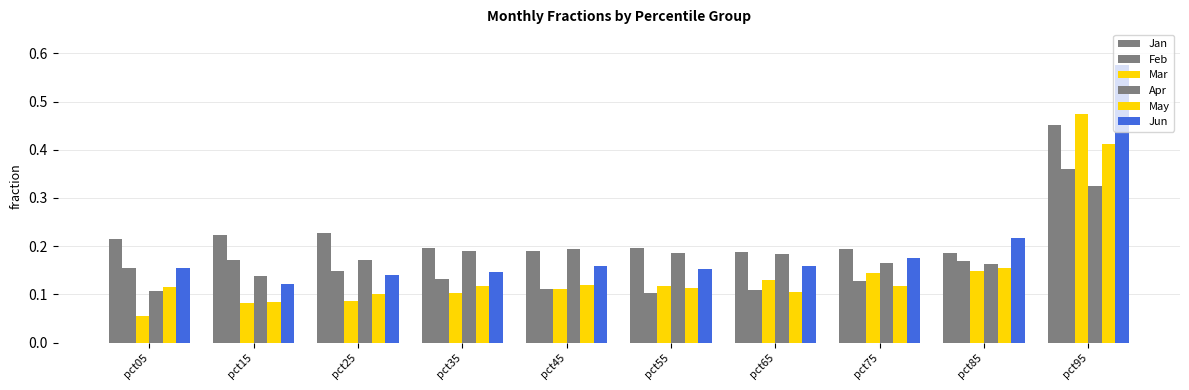

How many bars are there in each group?

6